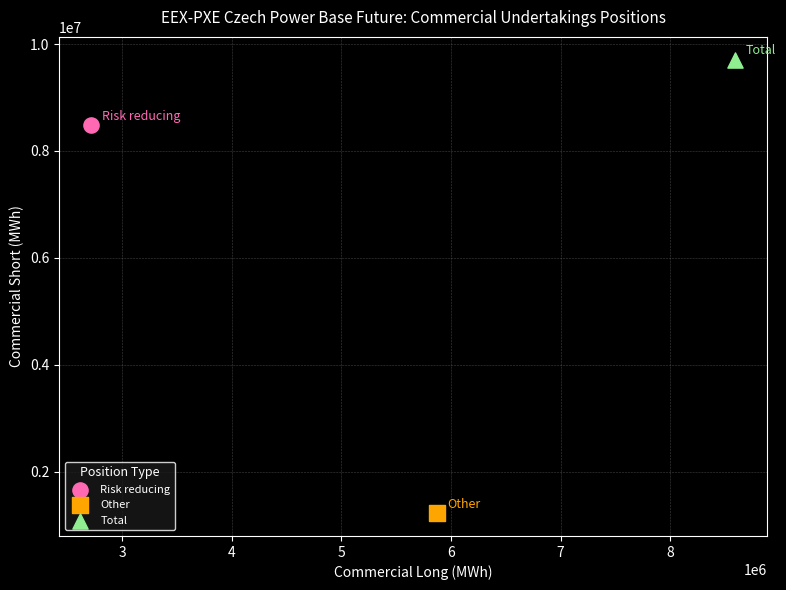

What are all the series names shown in the legend?

Risk reducing, Other, Total